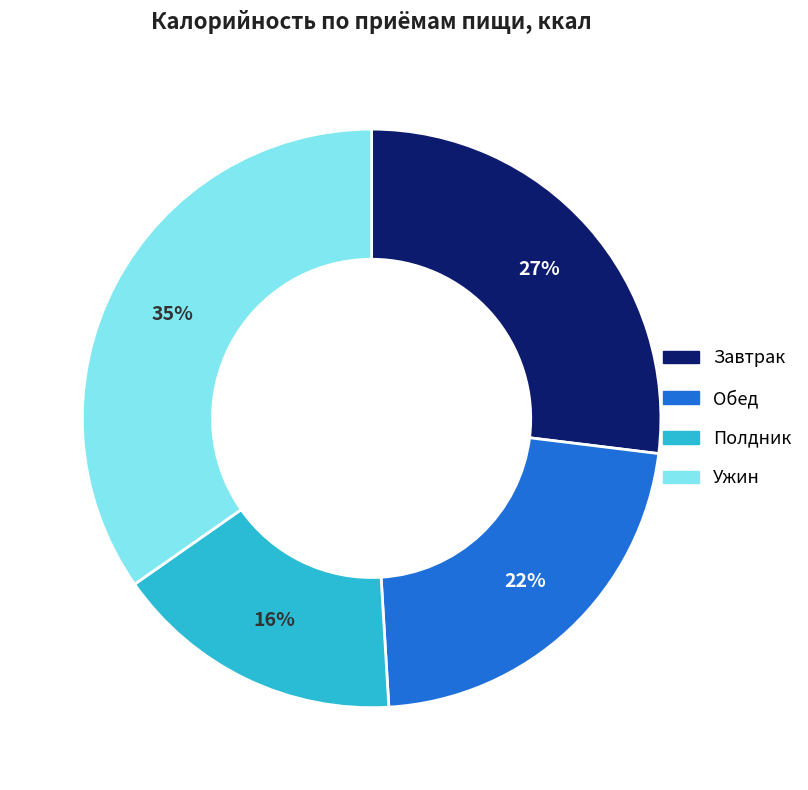

The Обед slice represents 12% of the pie. True or false?

False